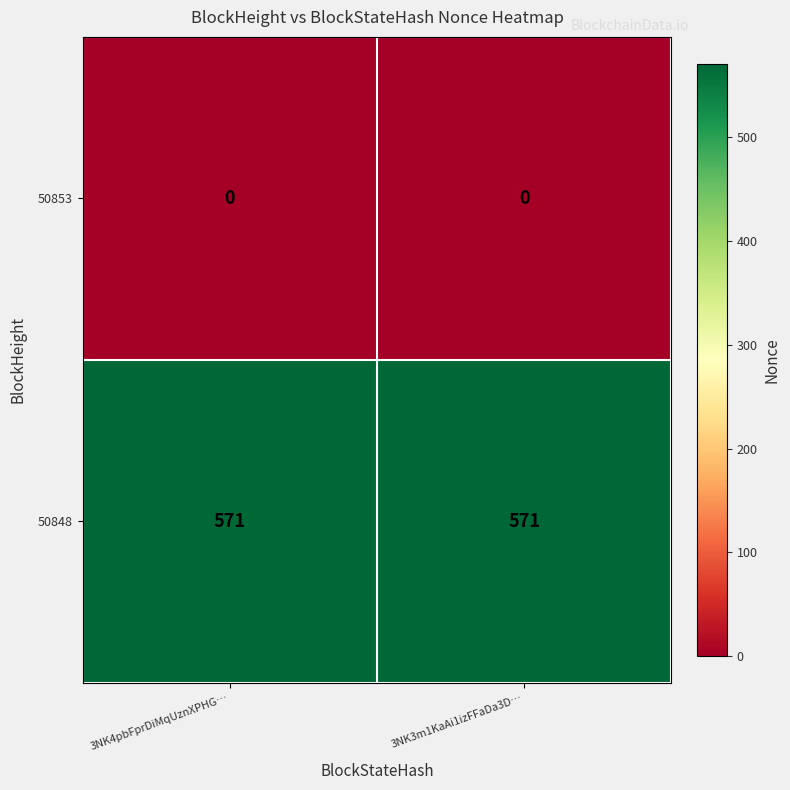

Which series has the largest total across all categories?

50848